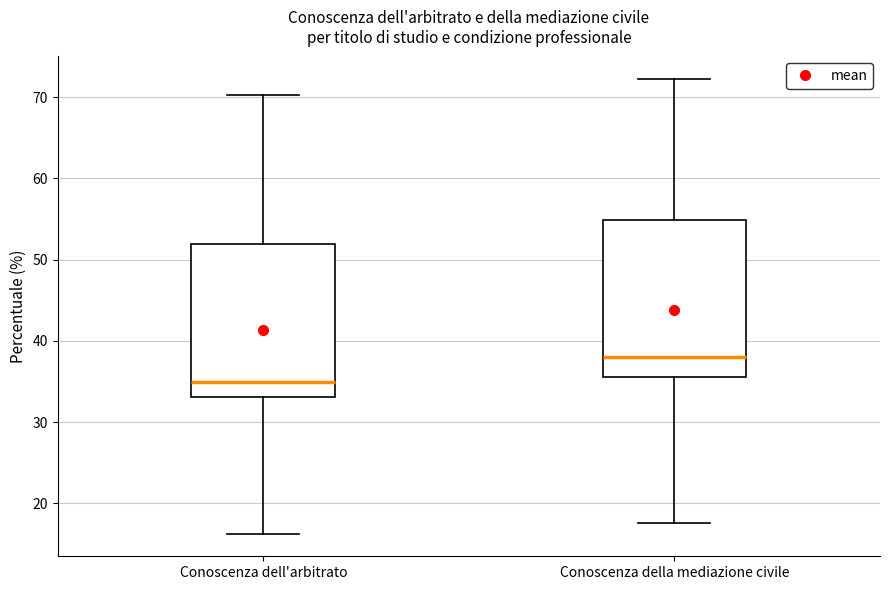

Which box's median line is the highest?

Conoscenza della mediazione civile